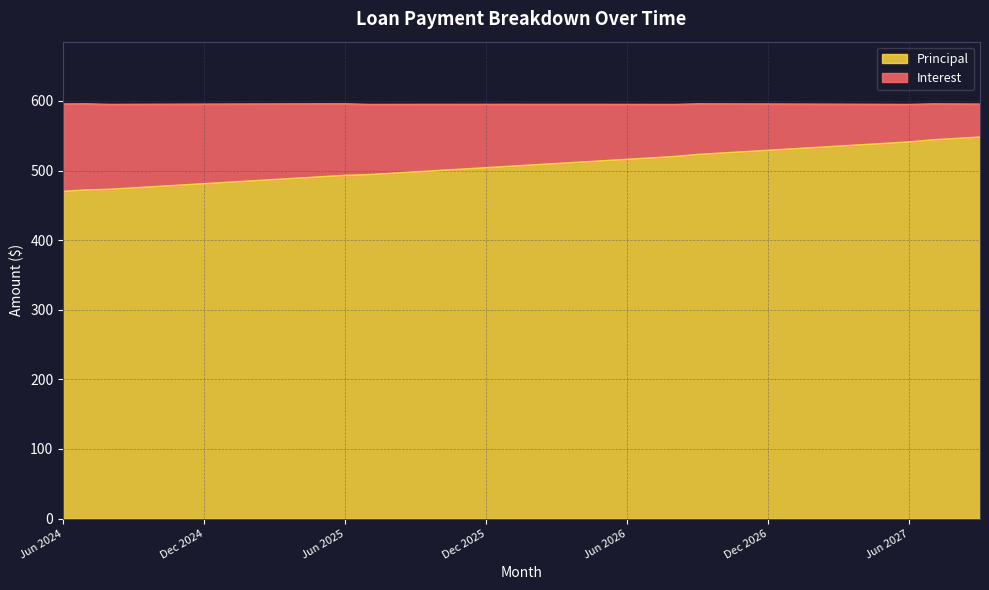

The chart shows a value of 709 at Jan 2026. True or false?

False